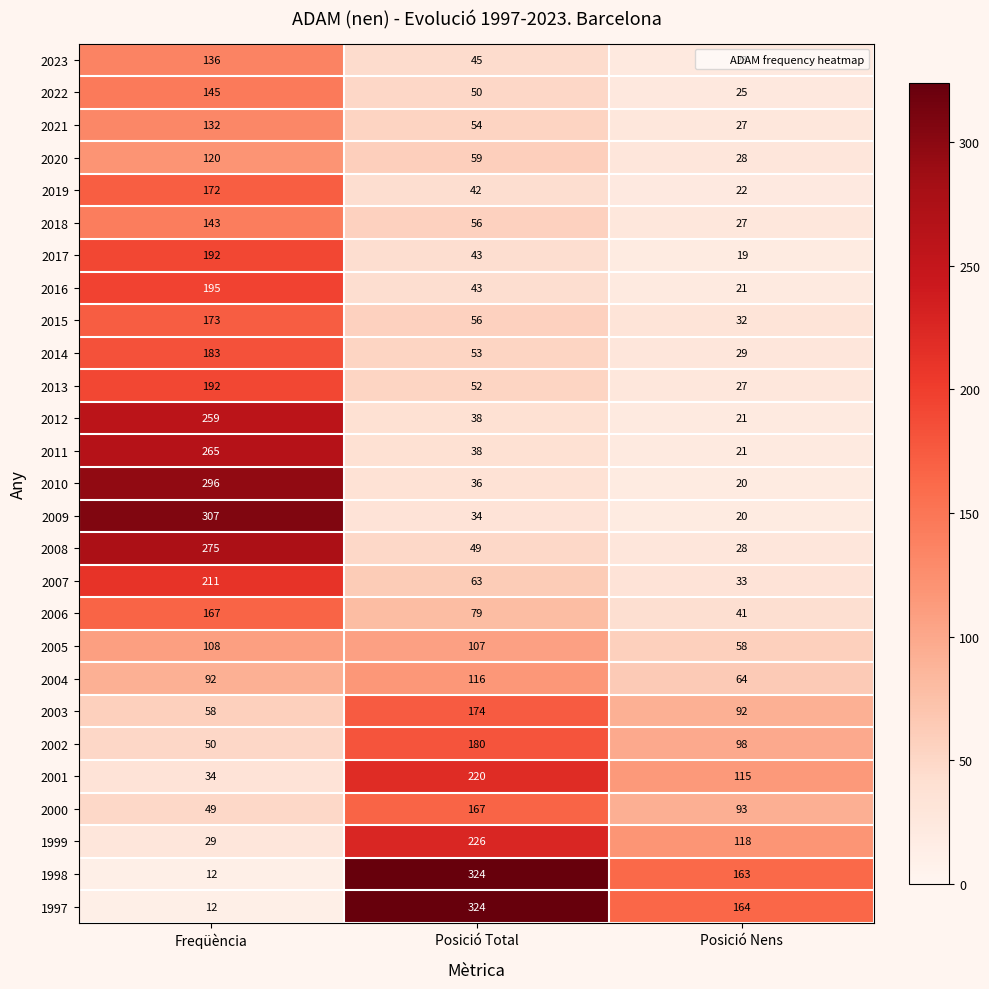

The value of 2001 at Freqüència is 50. True or false?

False